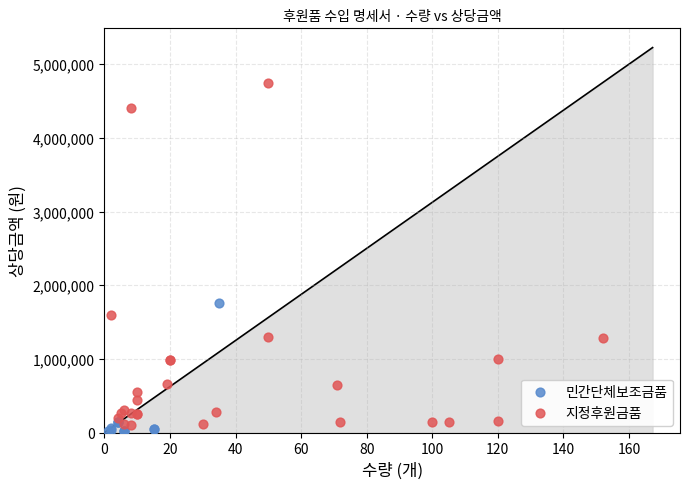

Which series reaches the maximum Y coordinate?

지정후원금품